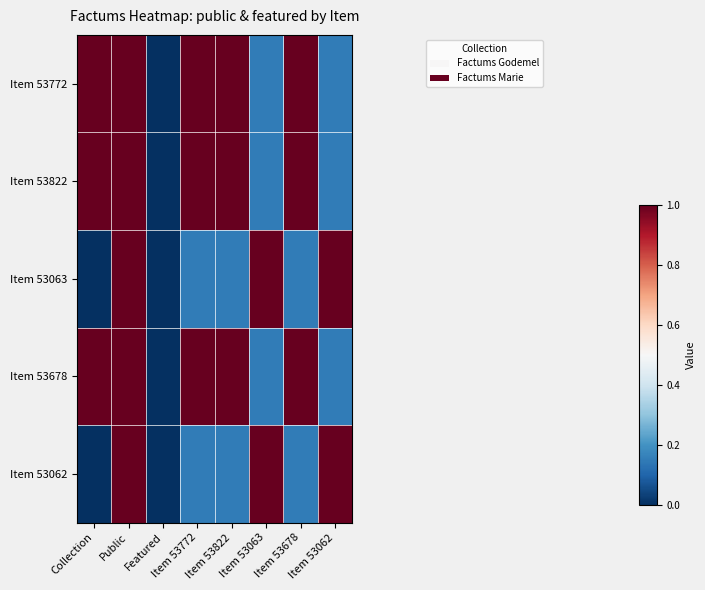

At Item 53678, list the series in order from smallest to largest.

Item 53063, Item 53062, Item 53772, Item 53822, Item 53678